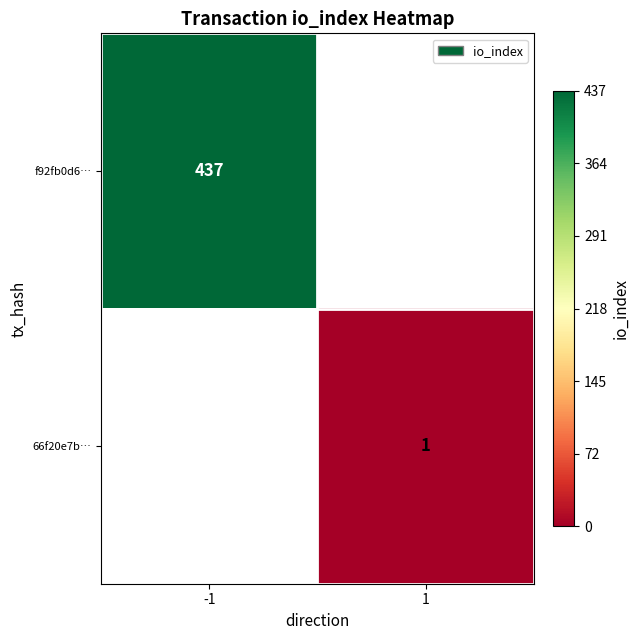

The value of f92fb0d6… at -1 is 437. True or false?

True